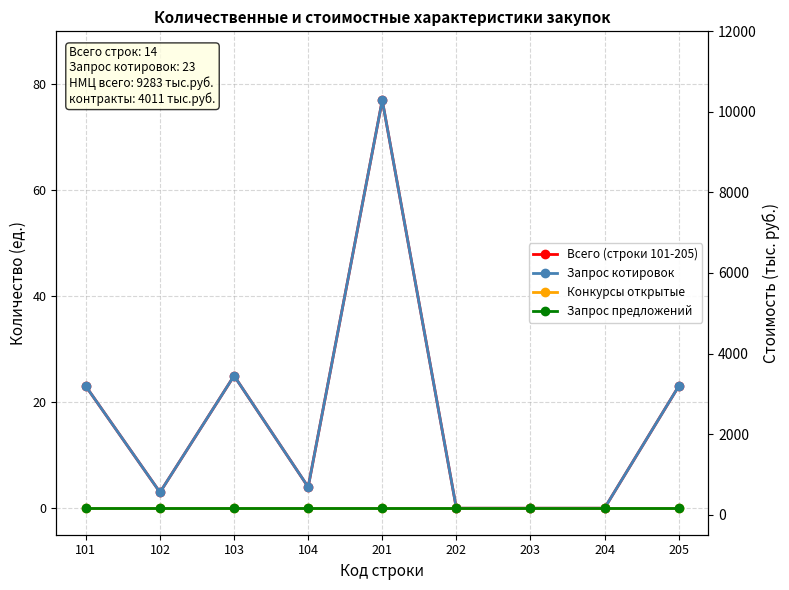

What is the value of the Запрос котировок point at the 1st from the left?

23